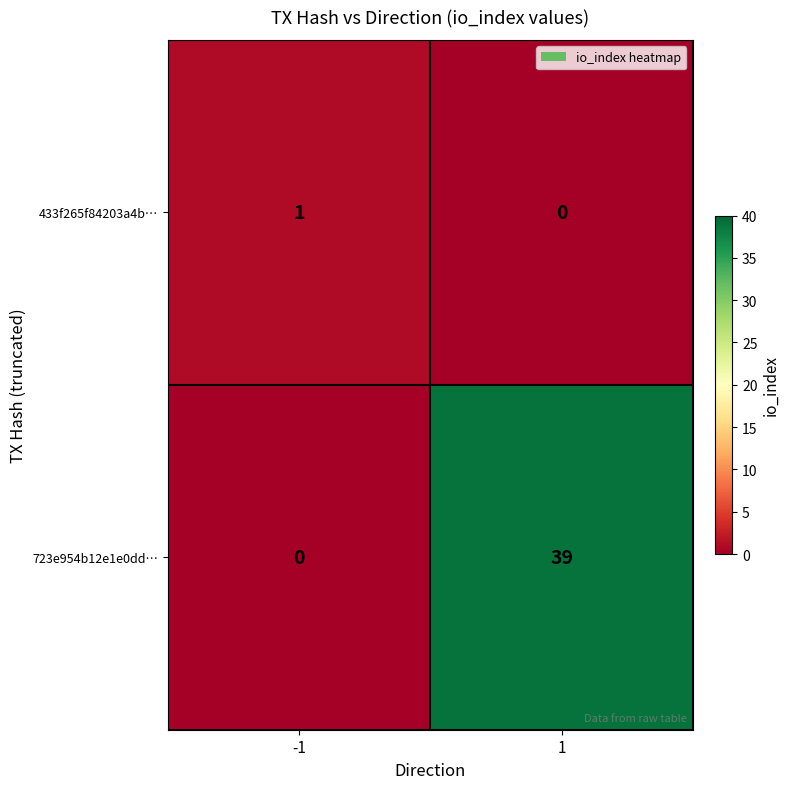

What is the sum of the 723e954b12e1e0dd… values at -1 and 1?

39